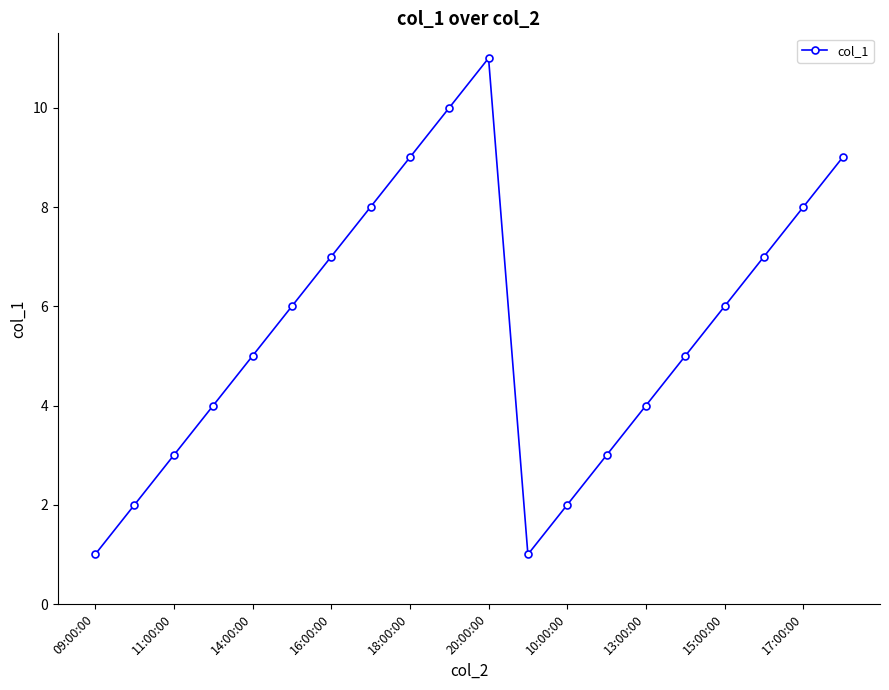

How many points are lower than both their immediate neighbors (excluding endpoints)?

1